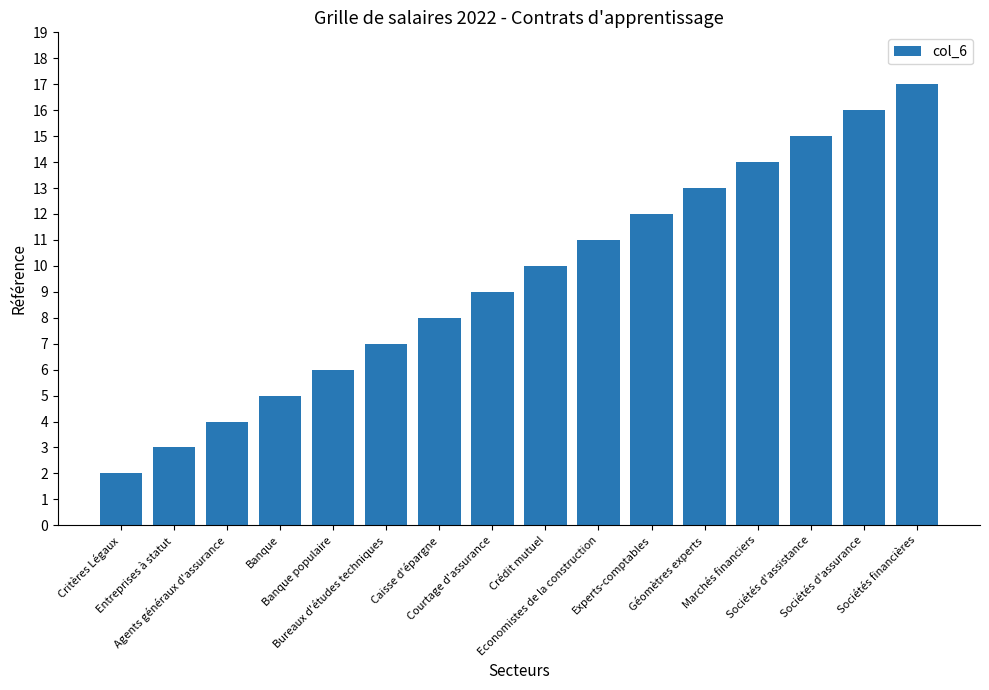

What is the change in value from Bureaux d'études techniques to Courtage d'assurance?

+2